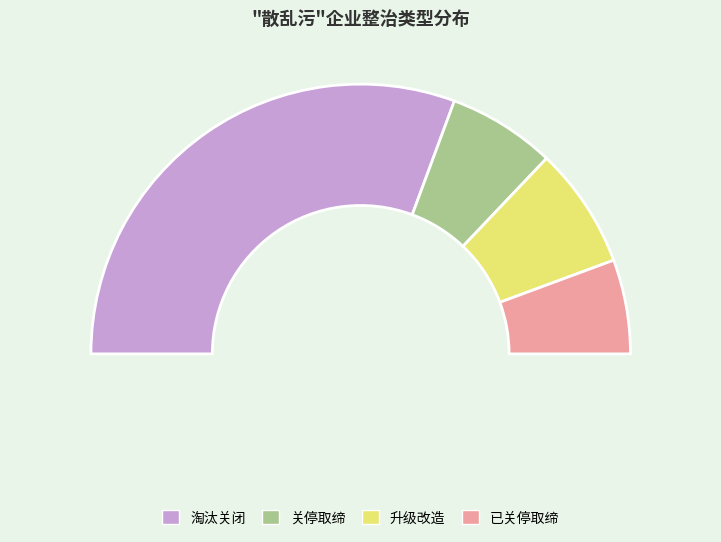

What is the majority slice?

淘汰关闭